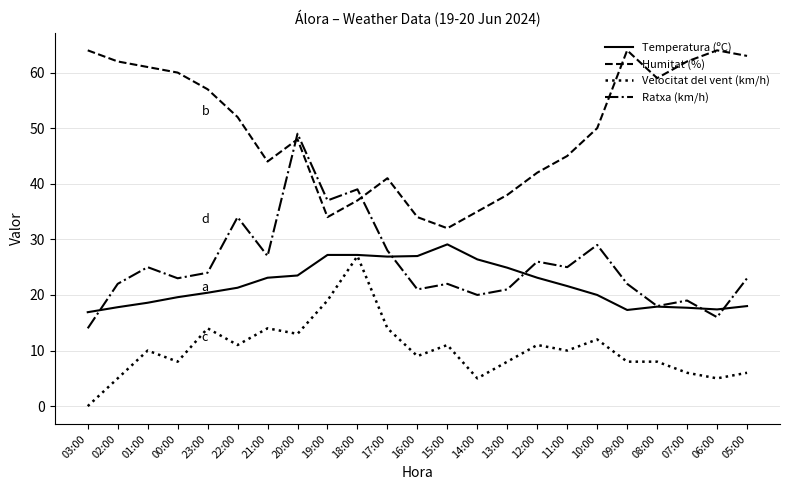

How many interior local peaks does the Humitat (%) series have?

4